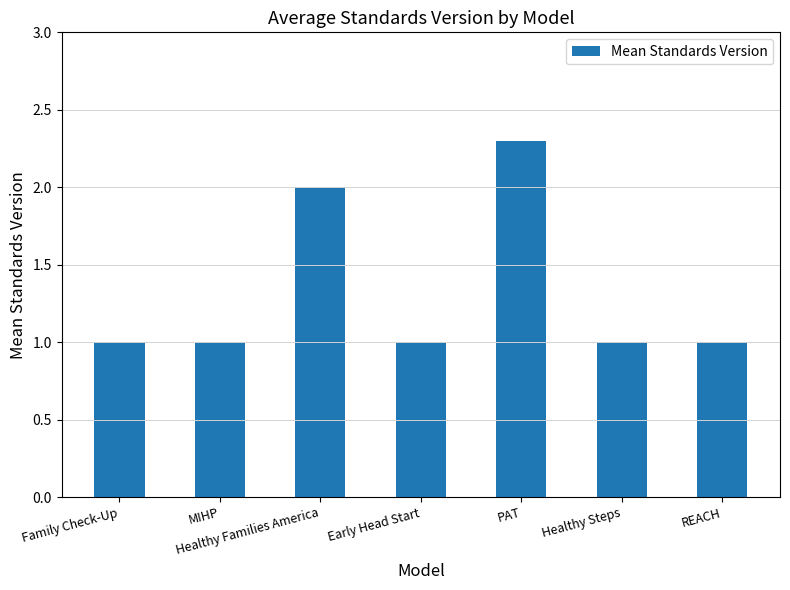

How many bars are there in total?

7